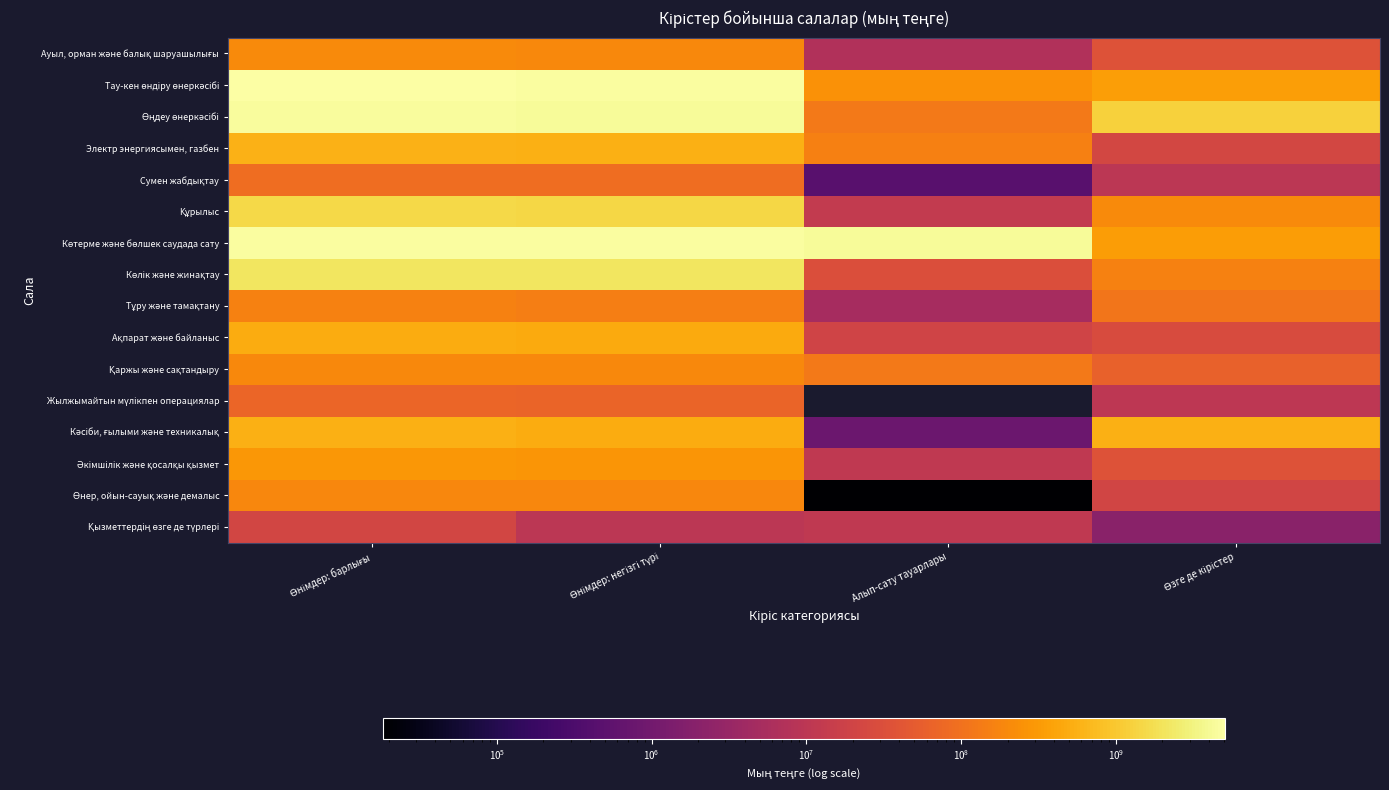

At which category does the chart reach its minimum across all series?

Алып-сату тауарлары